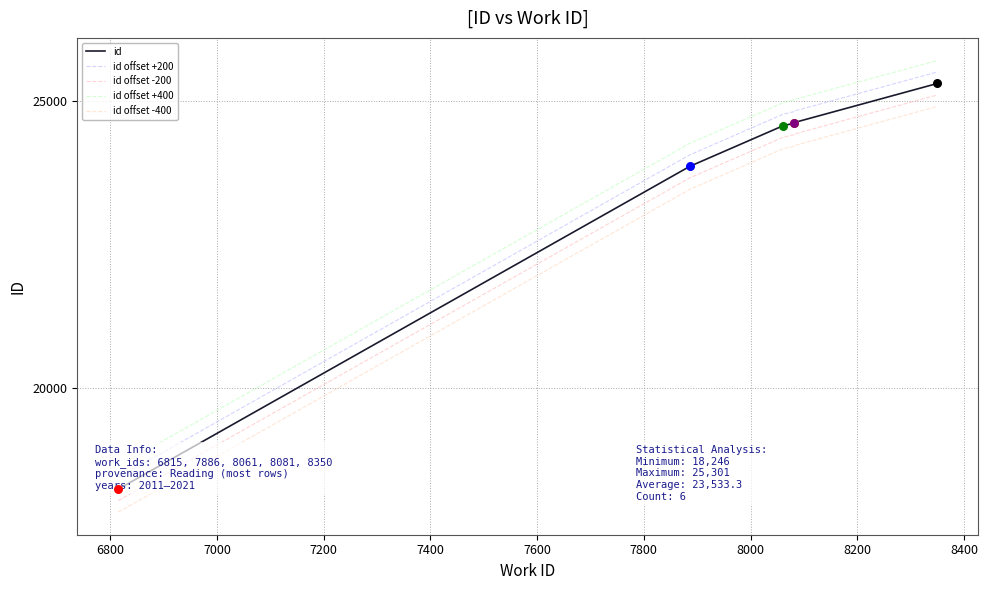

Which series reaches the maximum Y coordinate?

id offset +400